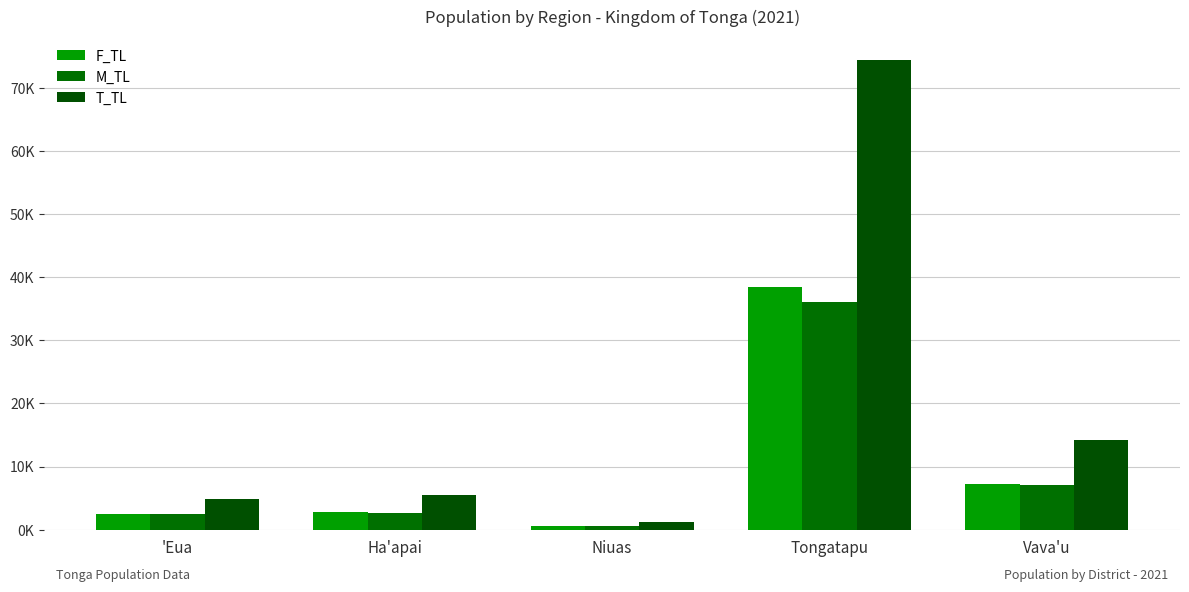

Which series has the largest total across all categories?

T_TL